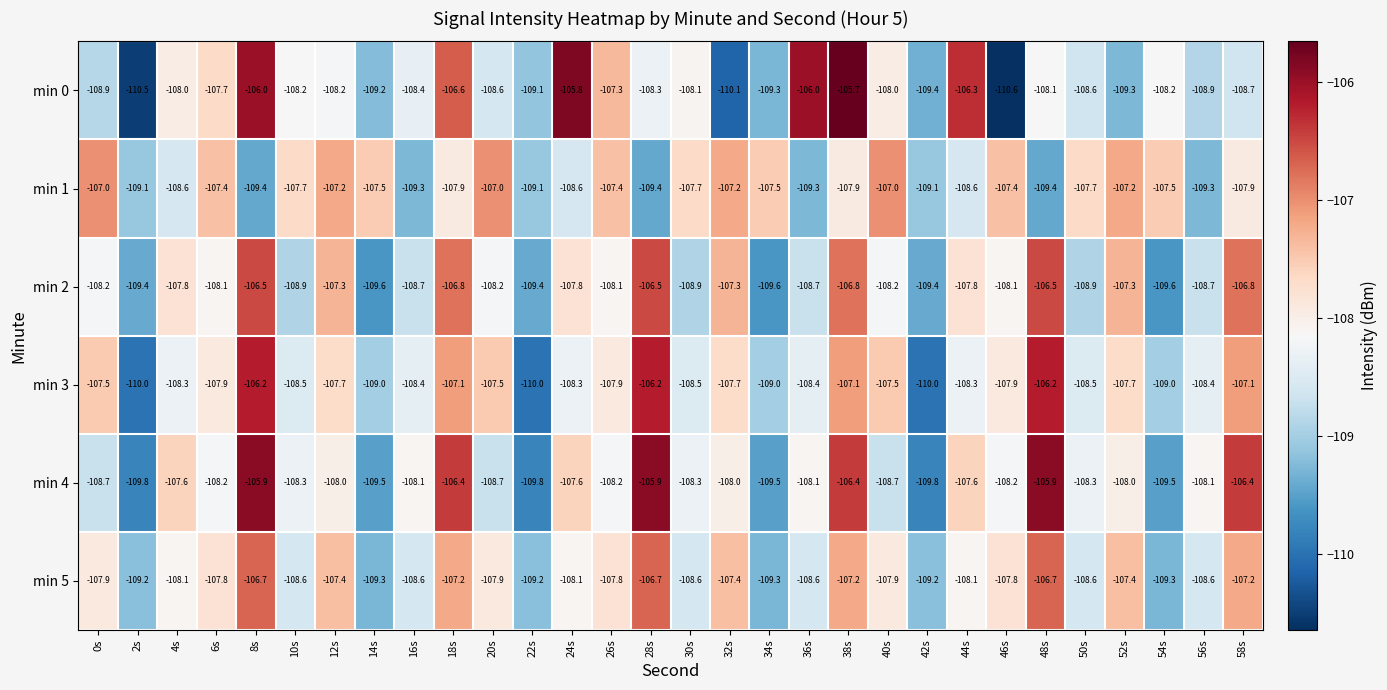

What is the difference between the min 2 values at 24s and 2s?

1.6